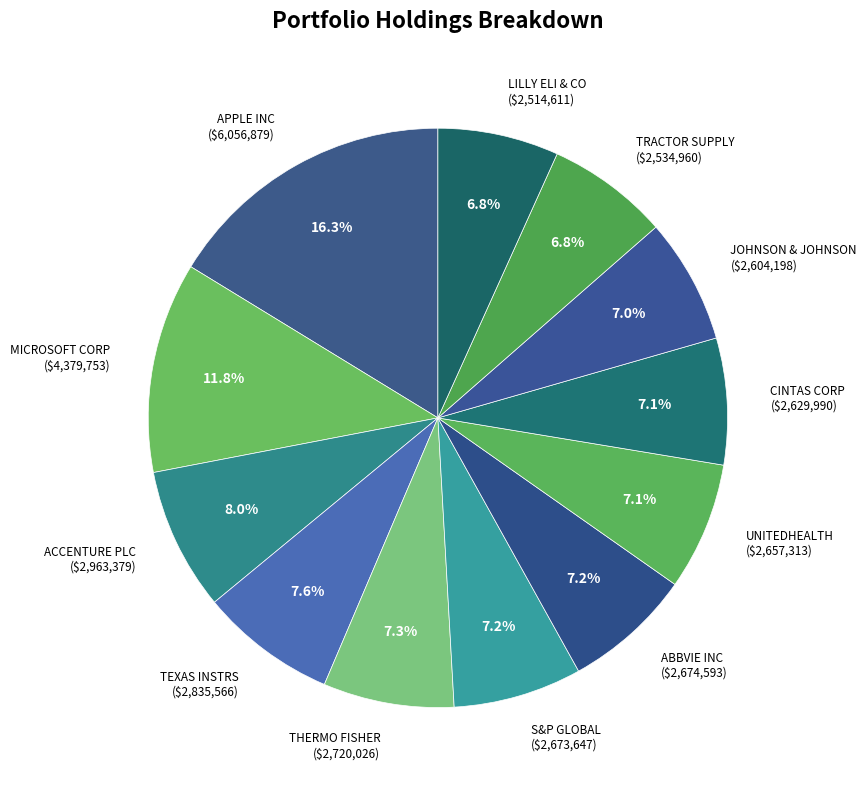

What is the largest slice in the pie chart?

APPLE INC